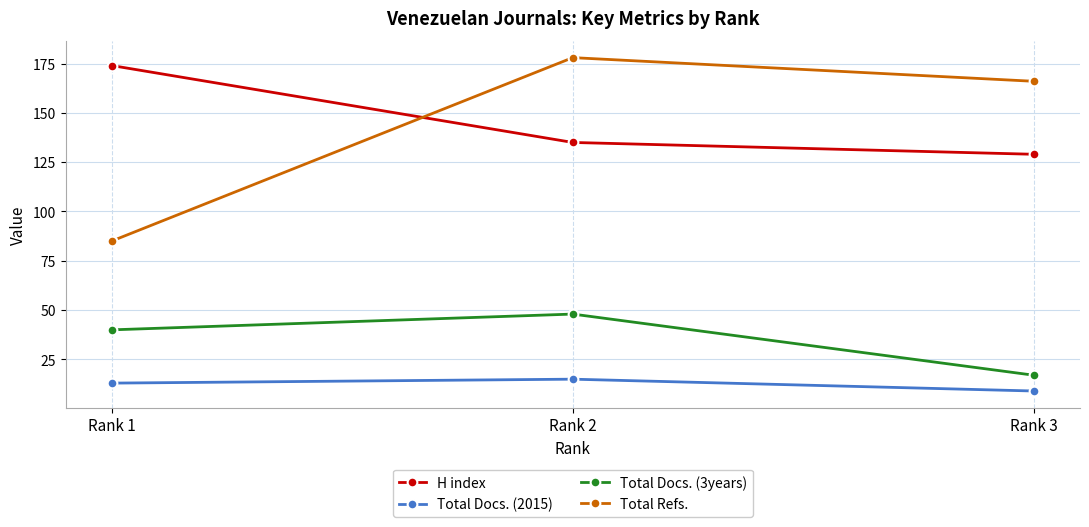

Which category has the lowest value in the Total Docs. (3years) series?

Rank 3